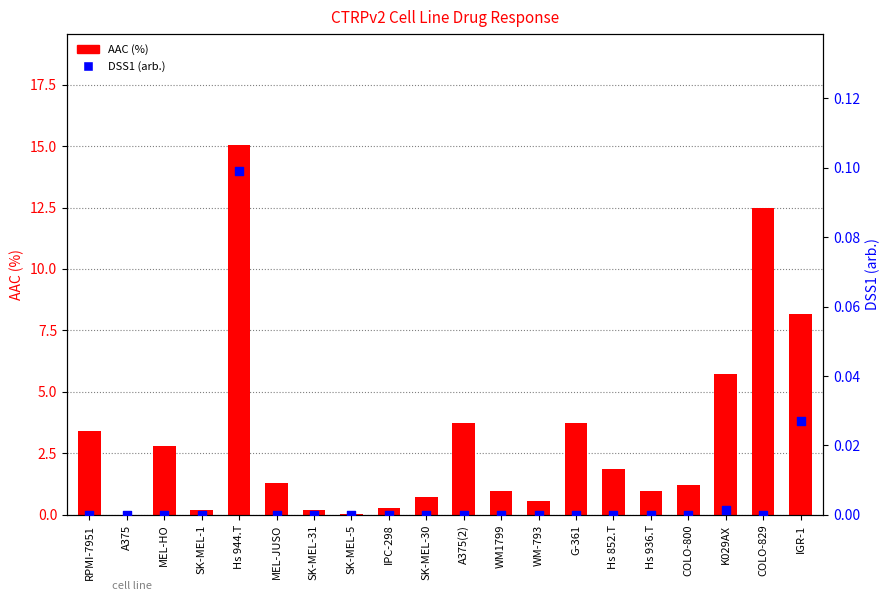

At how many categories does at least one series exceed 10?

2